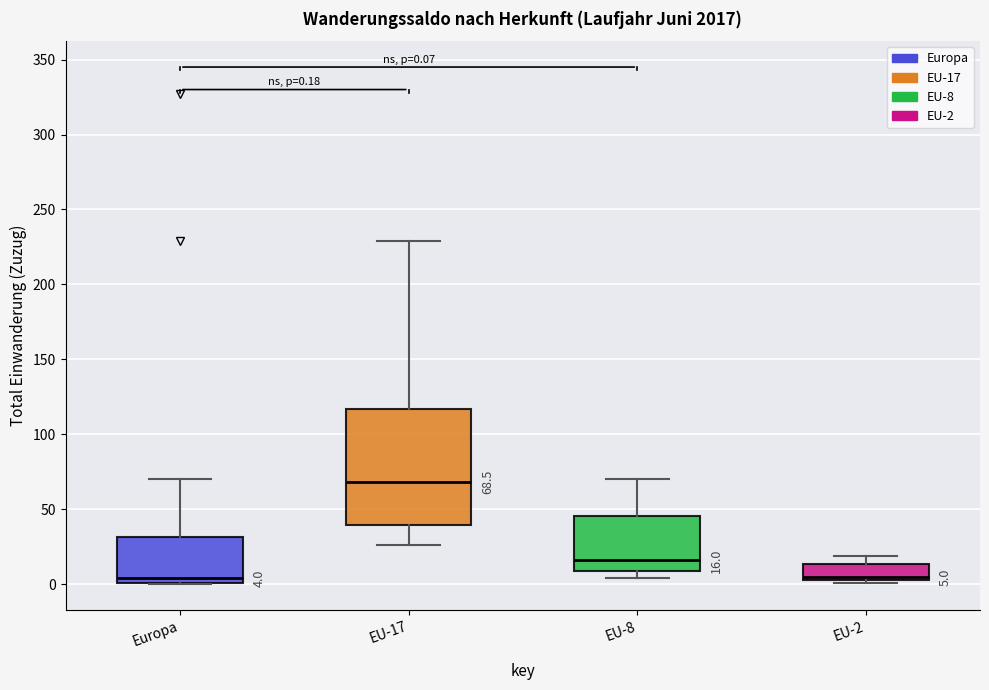

Which box is the tallest, from its lower edge to its upper edge?

EU-17